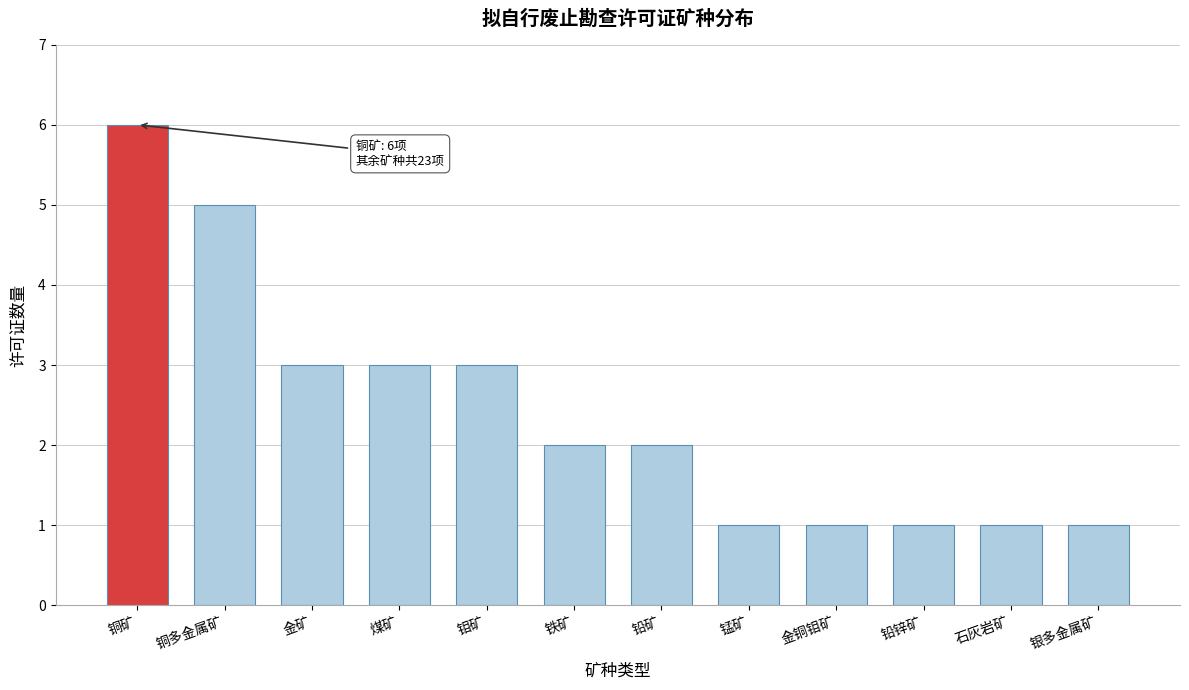

Reading right to left, extract all data points from this chart.

1	1	1	1	1	2	2	3	3	3	5	6